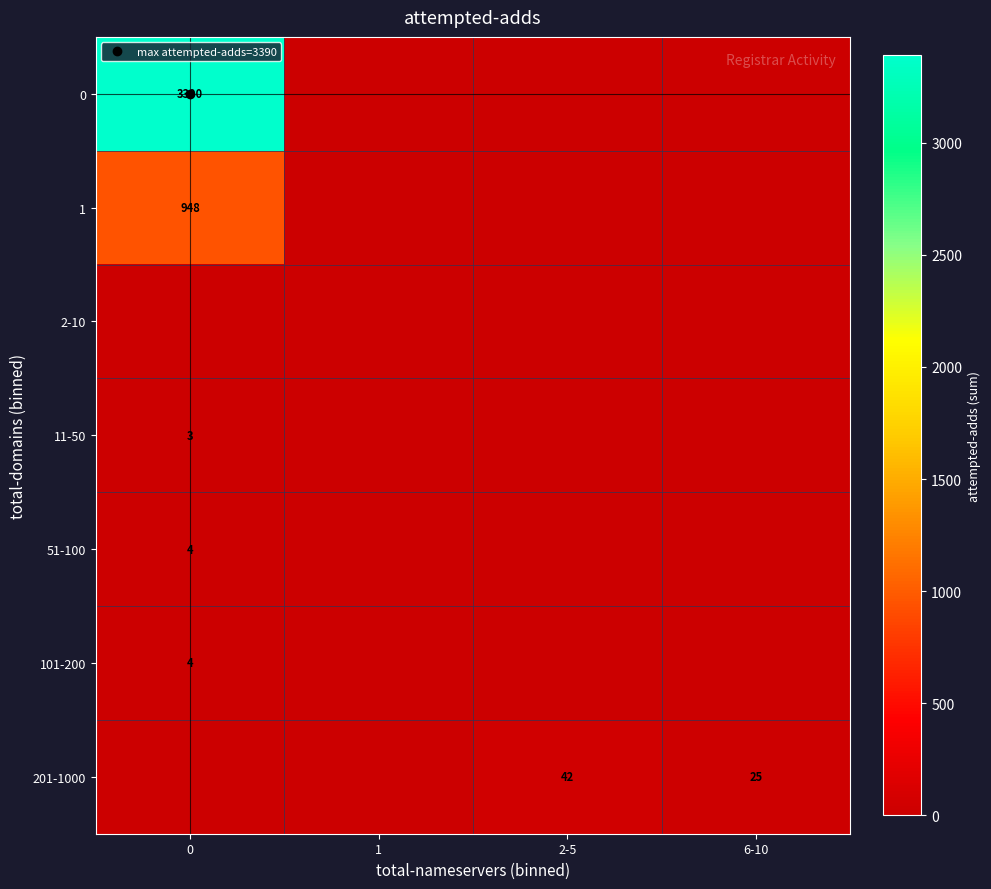

Rank the series by their maximum value, from lowest to highest.

2-10, 11-50, 51-100, 101-200, 201-1000, 1, 0